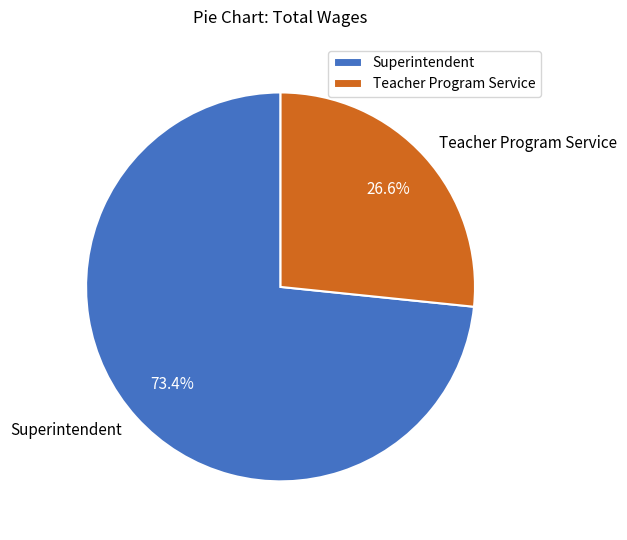

How many segments does this pie chart have?

2